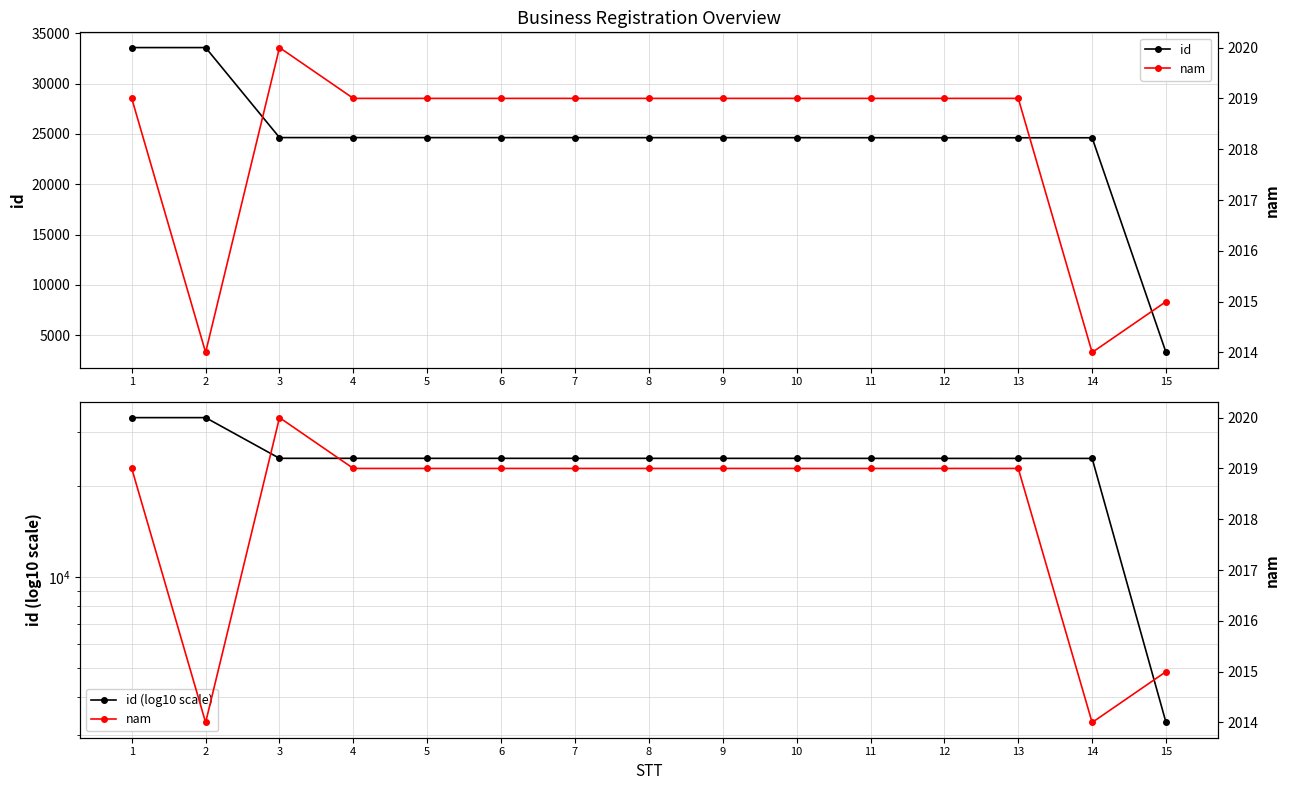

Which series has the largest total across all categories?

id